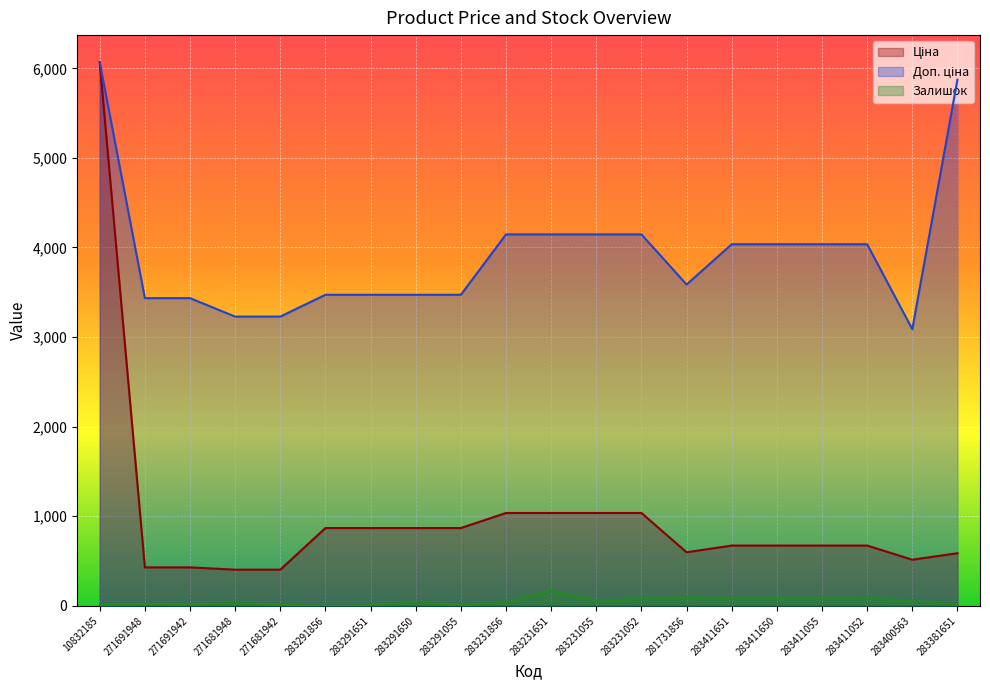

At which category does Залишок reach its first local peak?

271691948